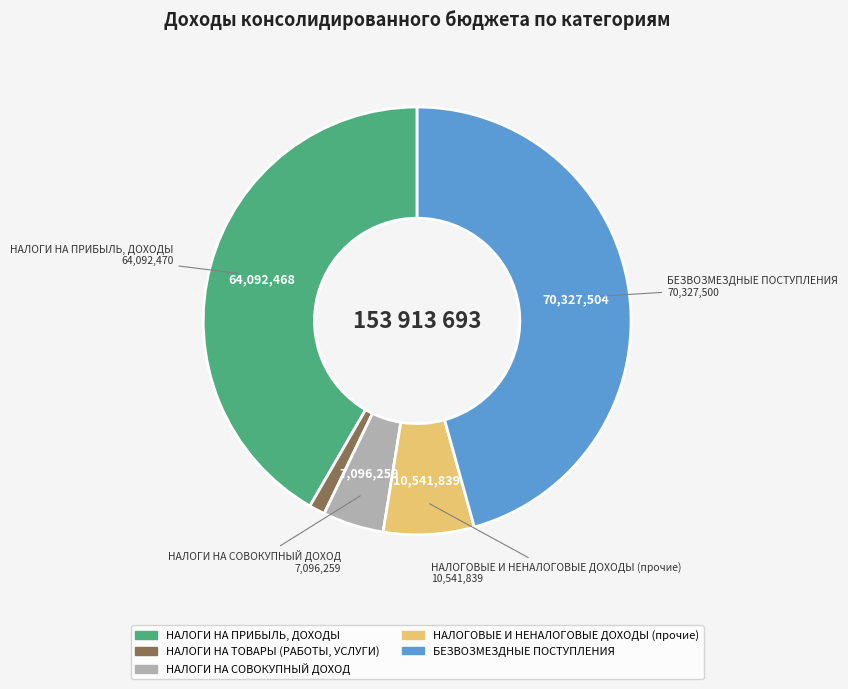

Rank the categories by value from lowest to highest.

НАЛОГИ НА ТОВАРЫ (РАБОТЫ, УСЛУГИ), НАЛОГИ НА СОВОКУПНЫЙ ДОХОД, НАЛОГОВЫЕ И НЕНАЛОГОВЫЕ ДОХОДЫ (прочие), НАЛОГИ НА ПРИБЫЛЬ, ДОХОДЫ, БЕЗВОЗМЕЗДНЫЕ ПОСТУПЛЕНИЯ